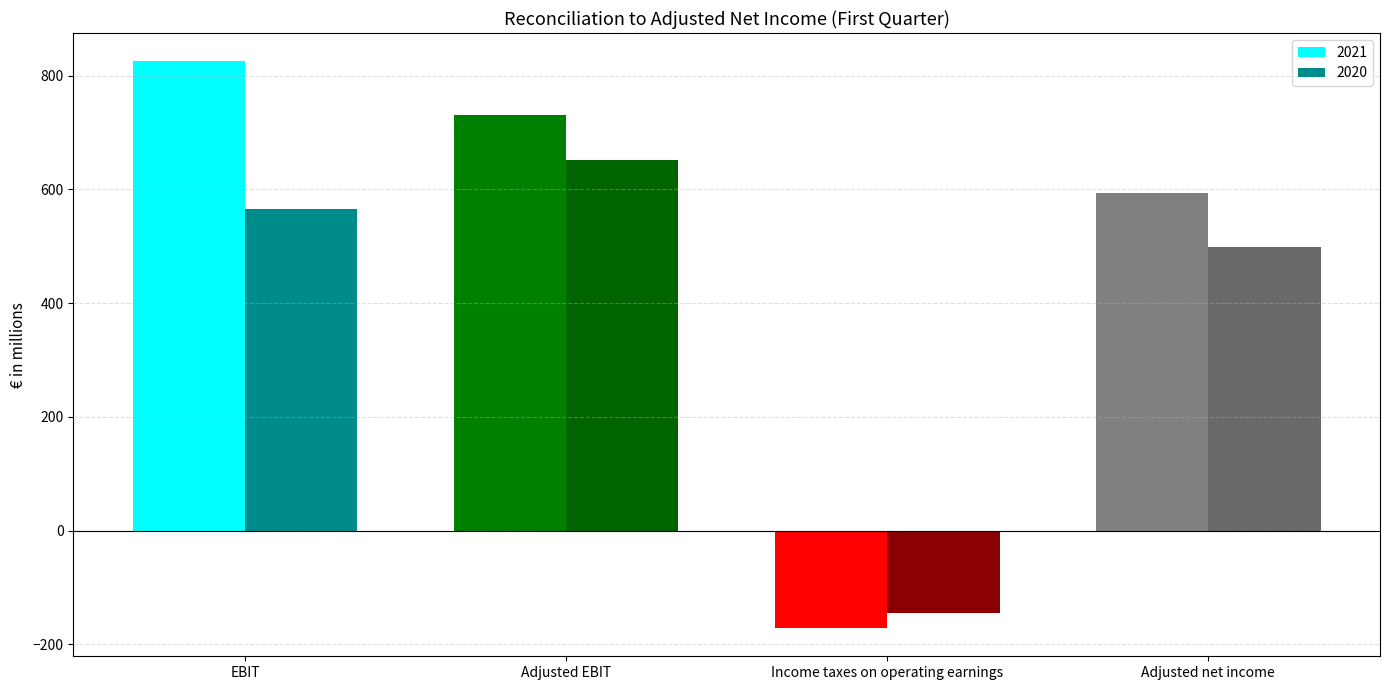

Which category has the lowest value across all series?

Income taxes on operating earnings